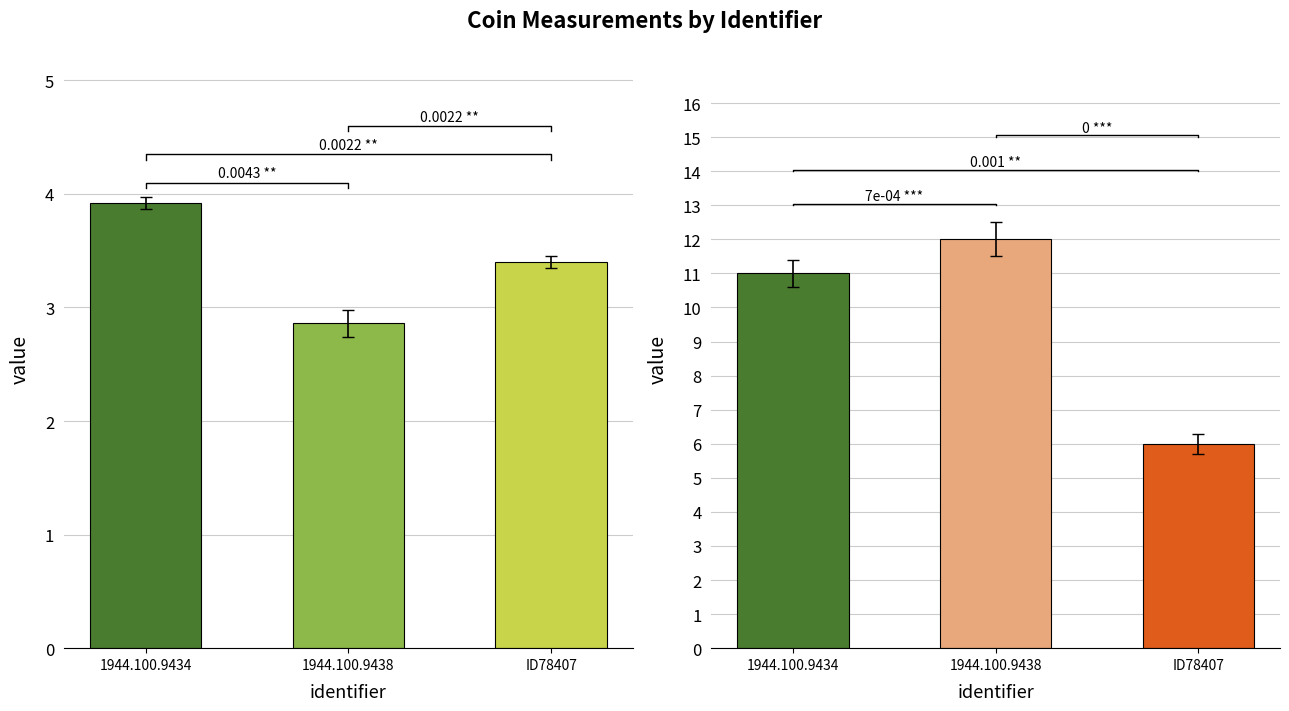

At which label does axis reach its minimum?

ID78407